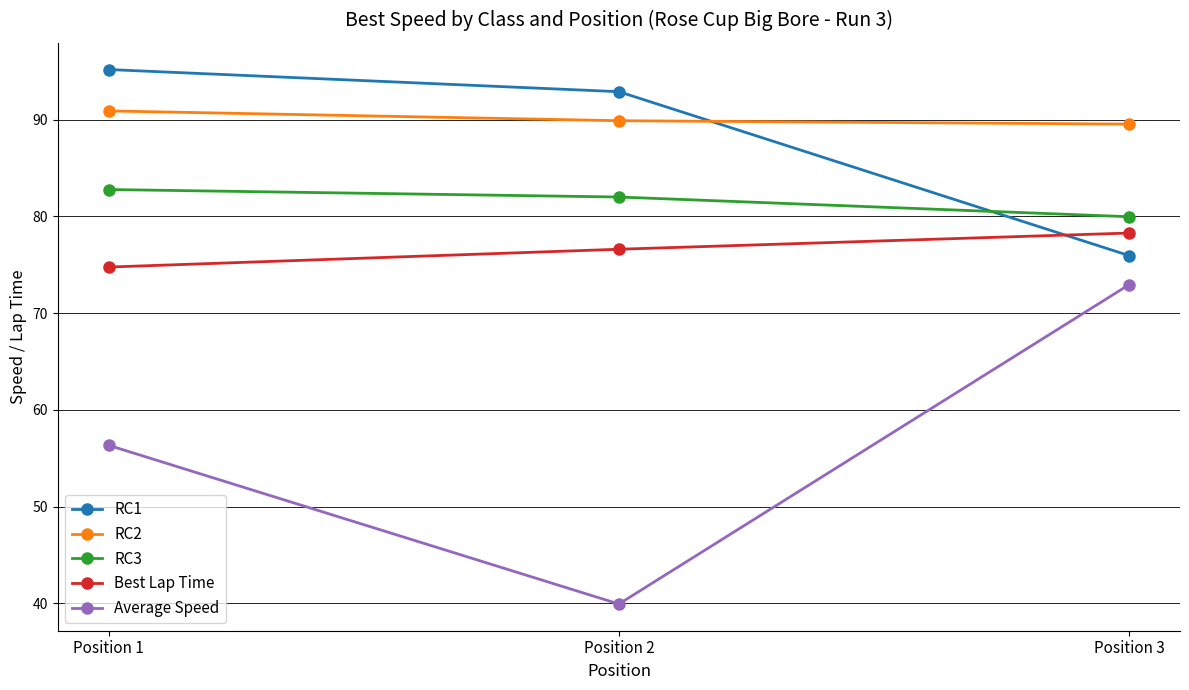

What is the value of the Average Speed point at the 1st from the left?

56.3